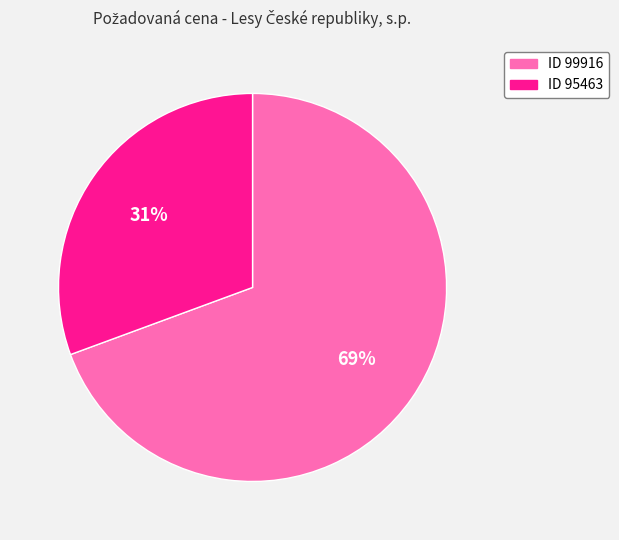

Does any single category account for the majority?

Yes